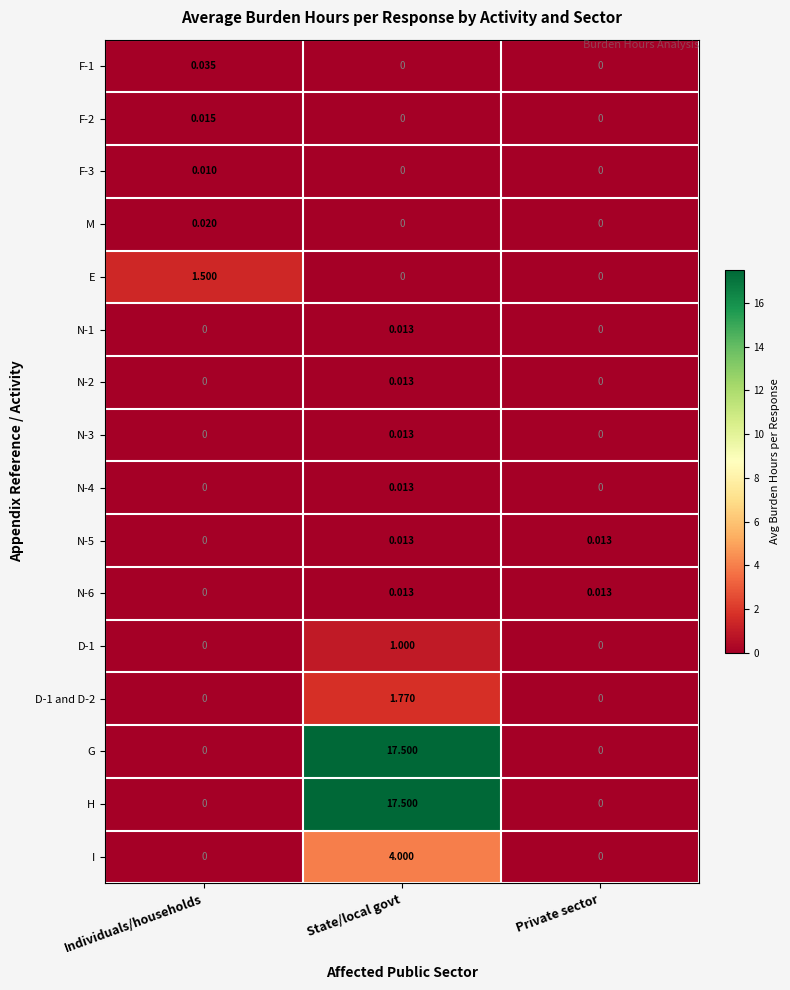

Which label corresponds to the largest value in the chart?

State/local govt